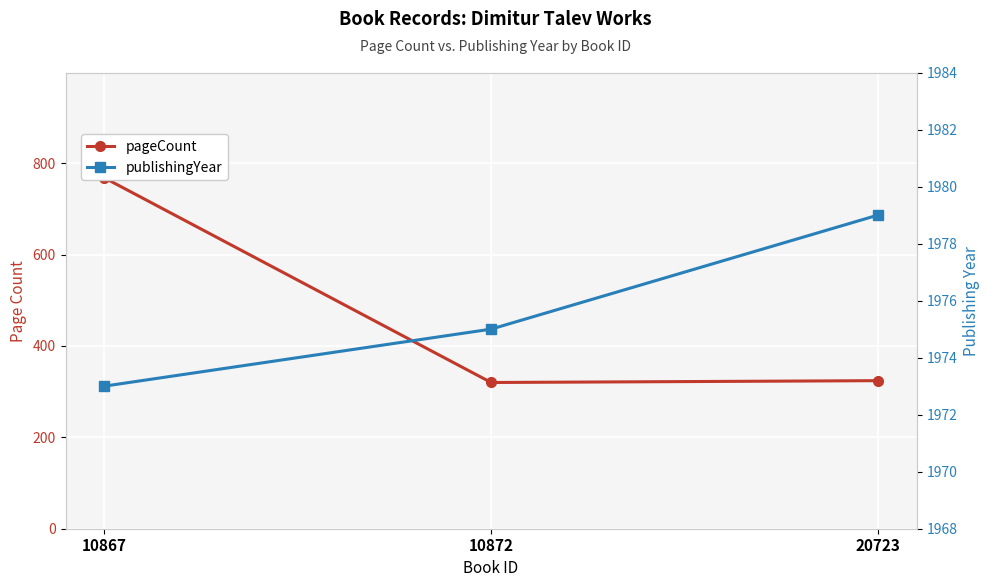

What is the maximum value shown in the chart?

1979